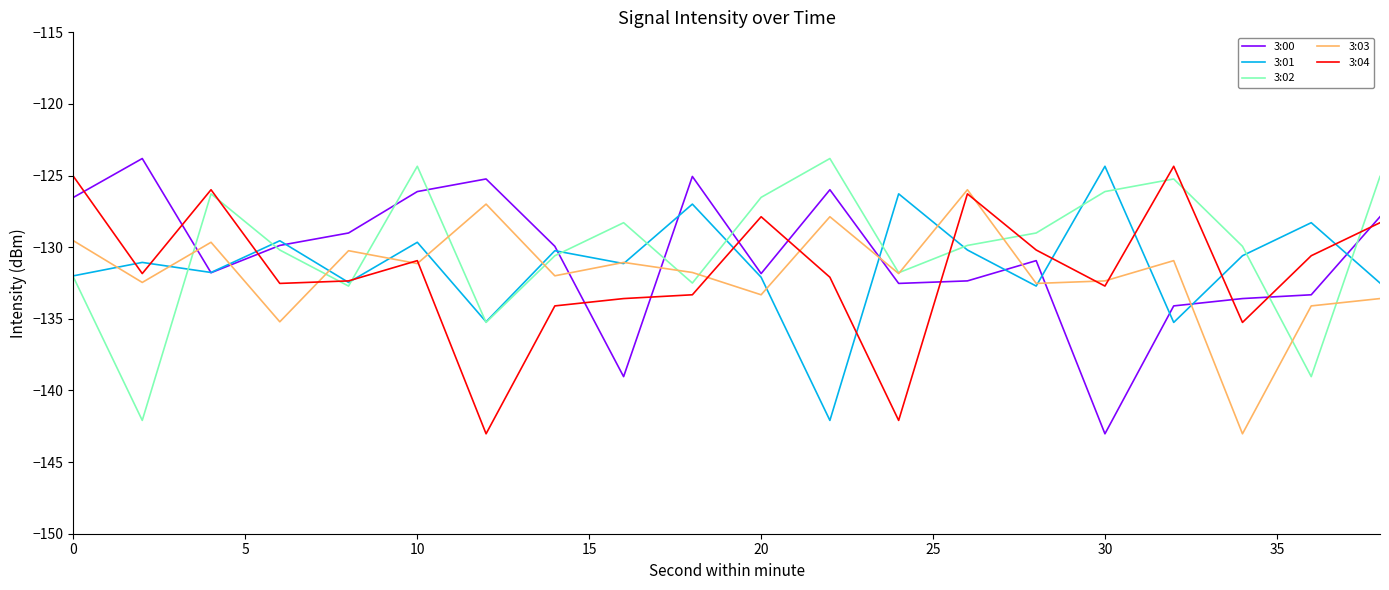

What is the greatest value displayed?

-123.8